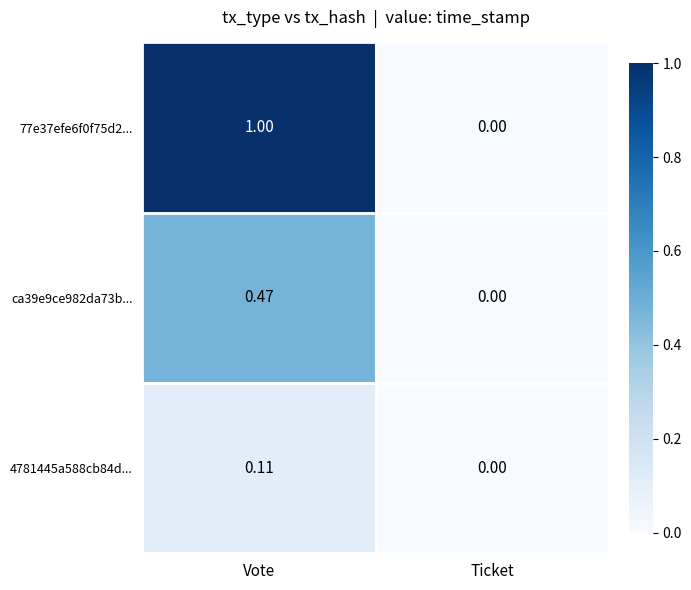

At which category is the sum across all series the highest?

Vote